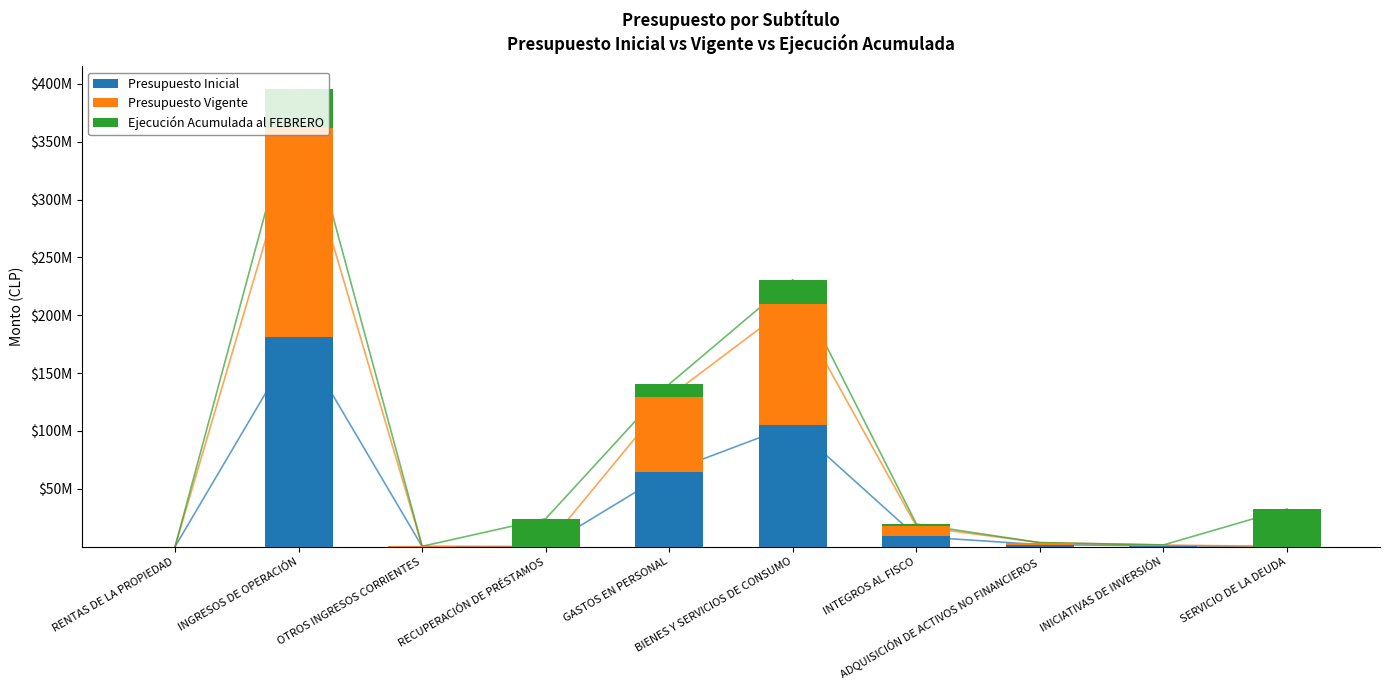

Is the value of Presupuesto Vigente at RENTAS DE LA PROPIEDAD greater than the value of Ejecución Acumulada al FEBRERO at RECUPERACIÓN DE PRÉSTAMOS?

No